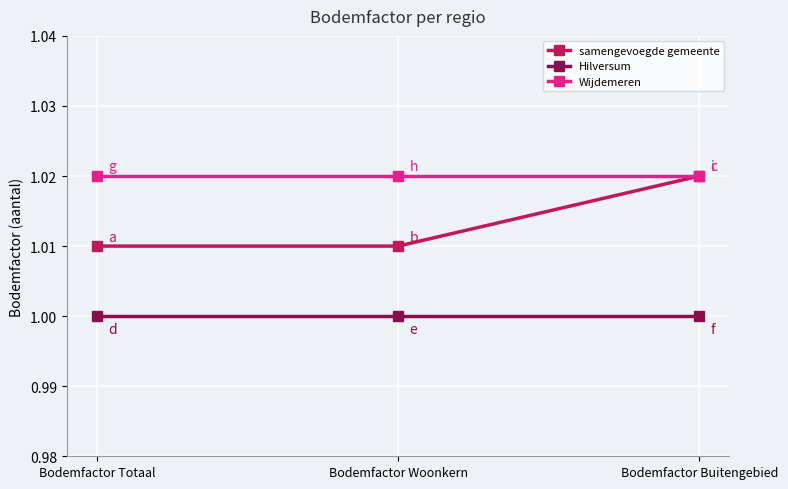

Rank the series at Bodemfactor Woonkern from lowest to highest value.

Hilversum, samengevoegde gemeente, Wijdemeren